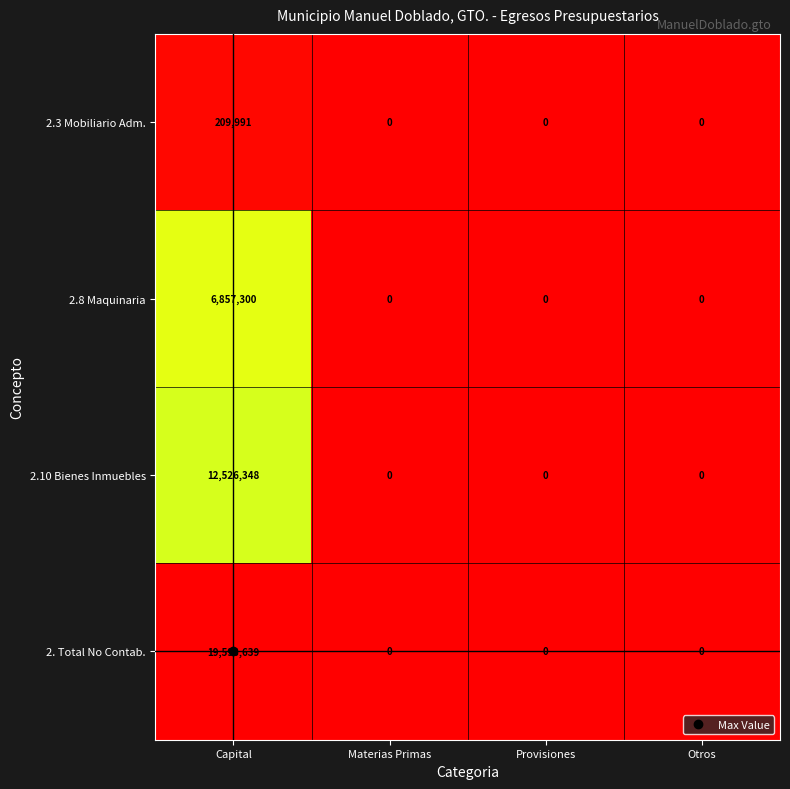

At which category does the chart reach its peak across all series?

Capital